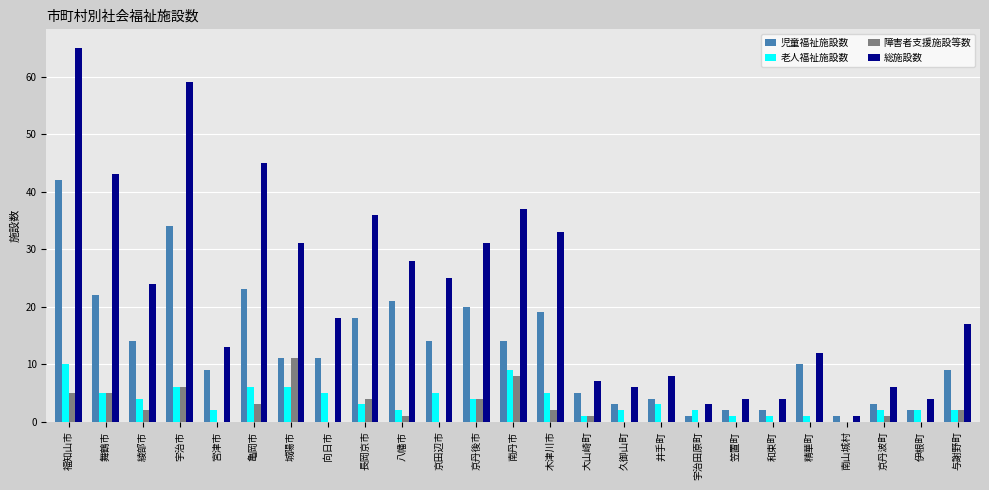

How many 老人福祉施設数 values are between 2 and 5?

15